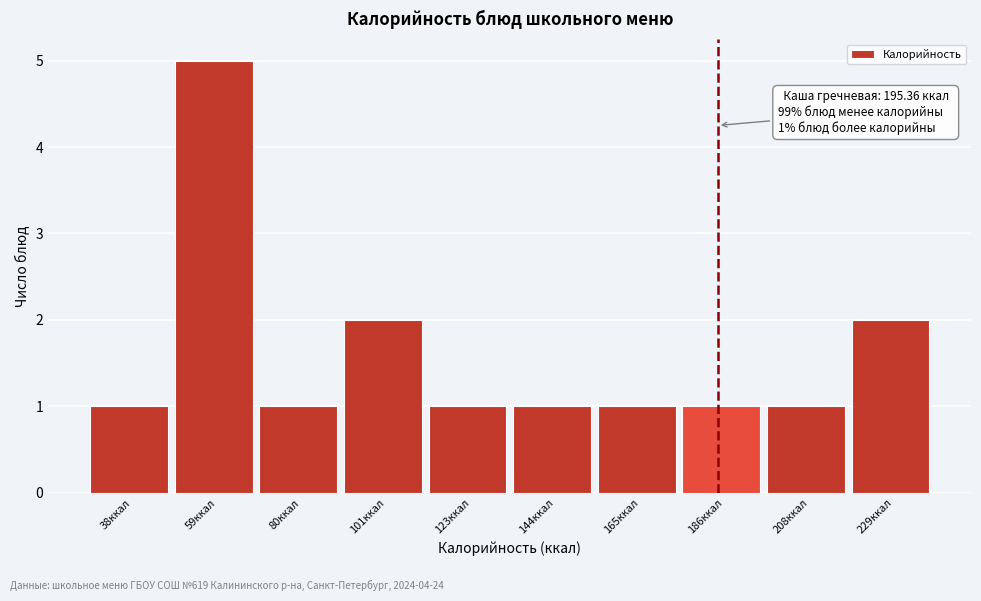

Reading left to right, extract all data points from this chart.

1	5	1	2	1	1	1	1	1	2